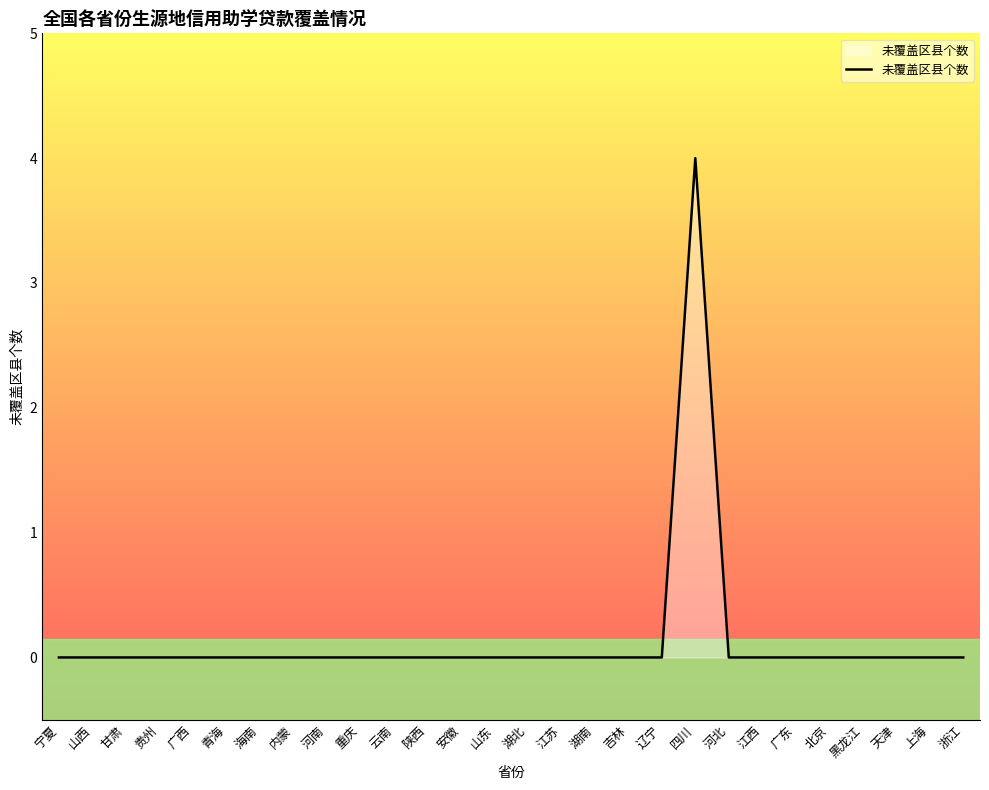

What position from the left is 湖南?

17